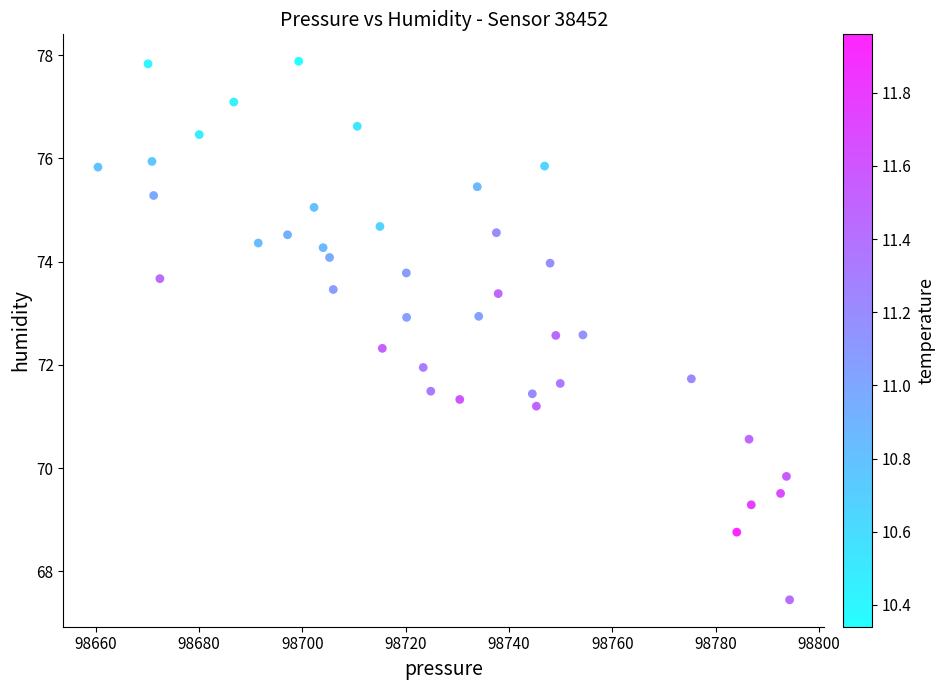

What is the range of Y values (max minus min)?

10.4